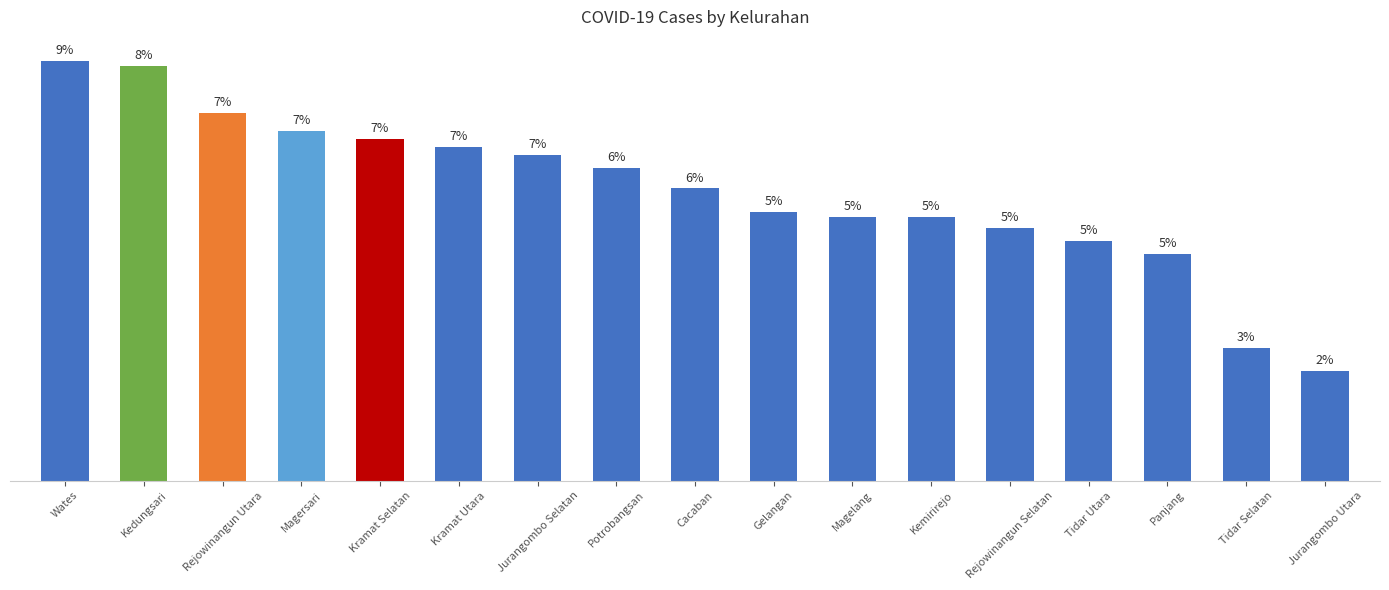

What is the average value?

111